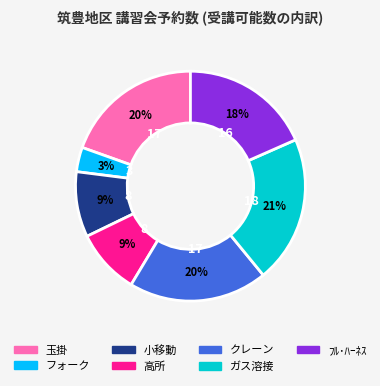

Between ガス溶接 and 玉掛, which is larger?

ガス溶接